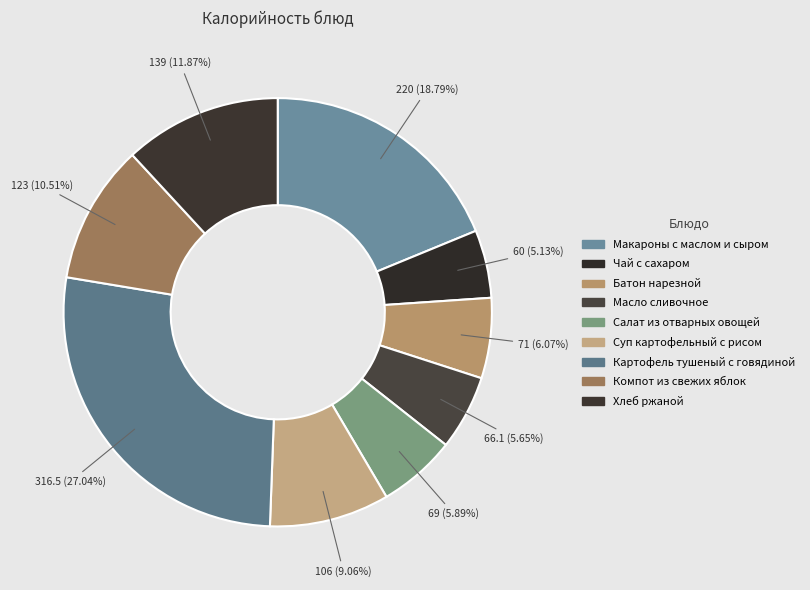

Count the number of slices in the pie.

9